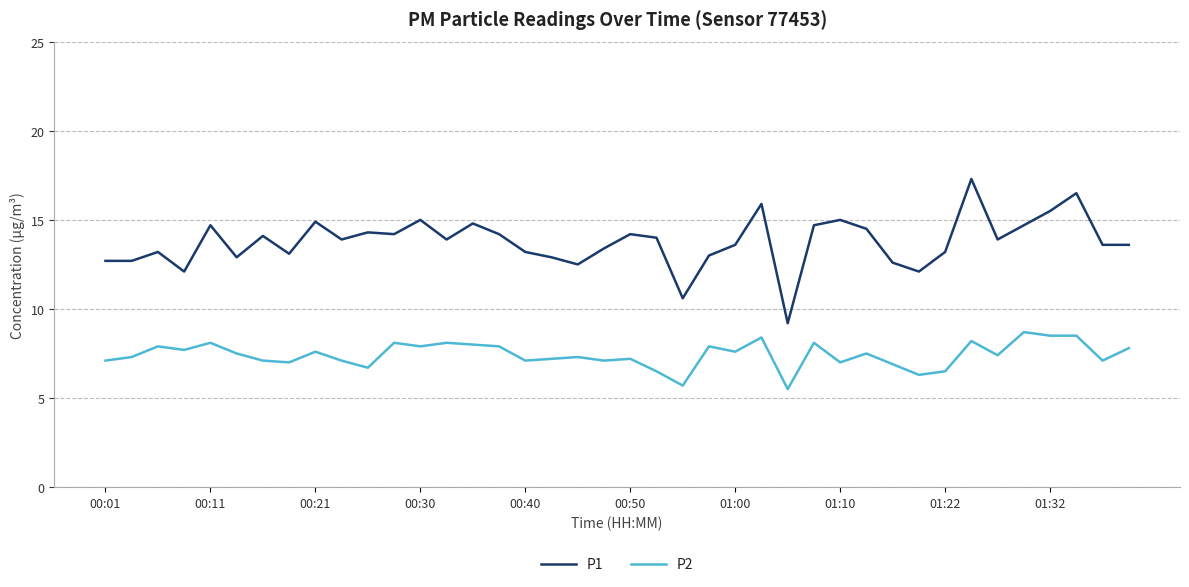

In P1, how many points are higher than both neighbors (excluding endpoints)?

12